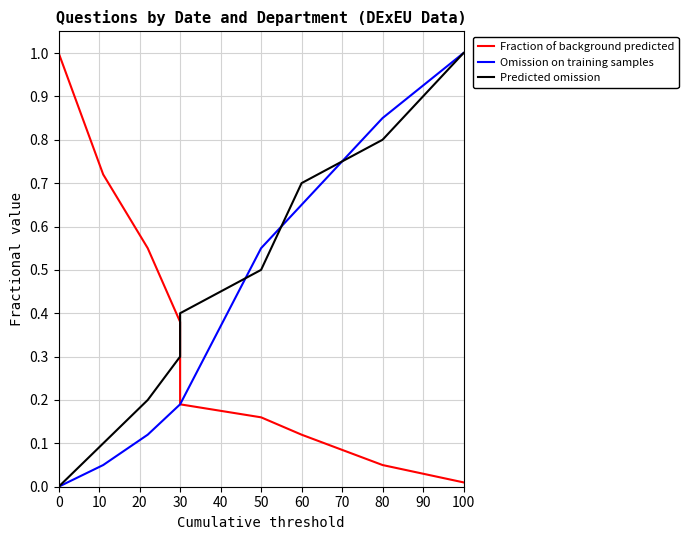

What is the total value across all series at 50?

1.2